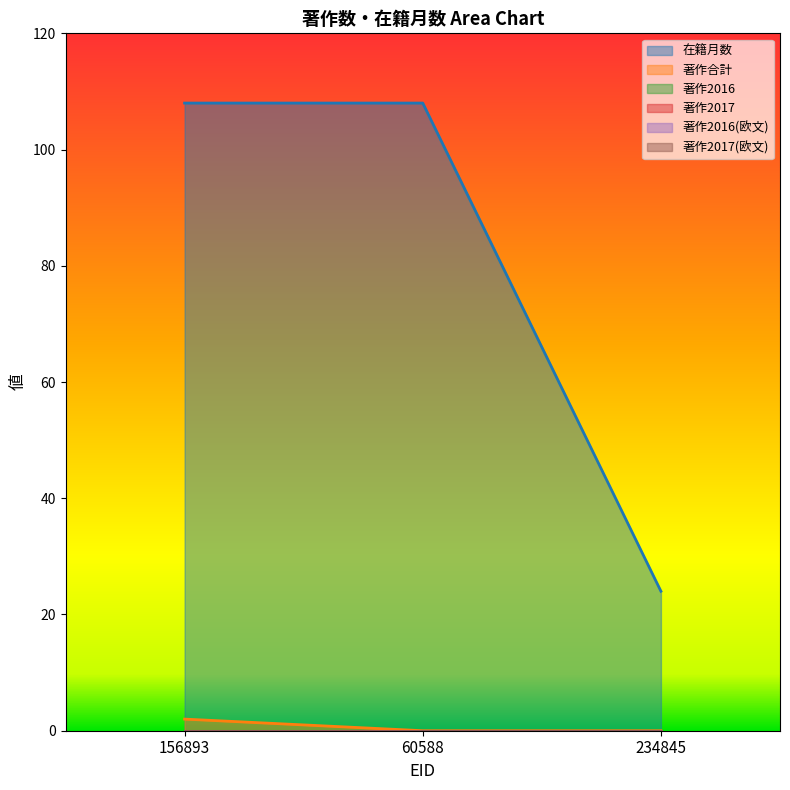

What is the spread (max minus min) of values at 156893?

108